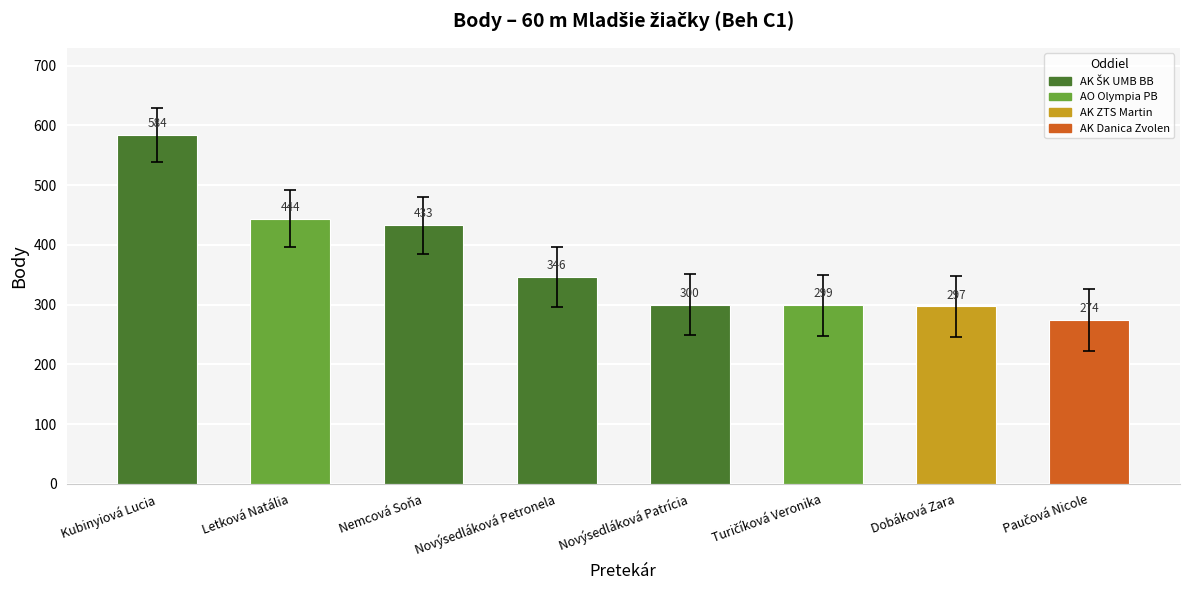

Approximately how many times larger is the value at Nemcová Soňa compared to Novýsedláková Petronela?

1.3